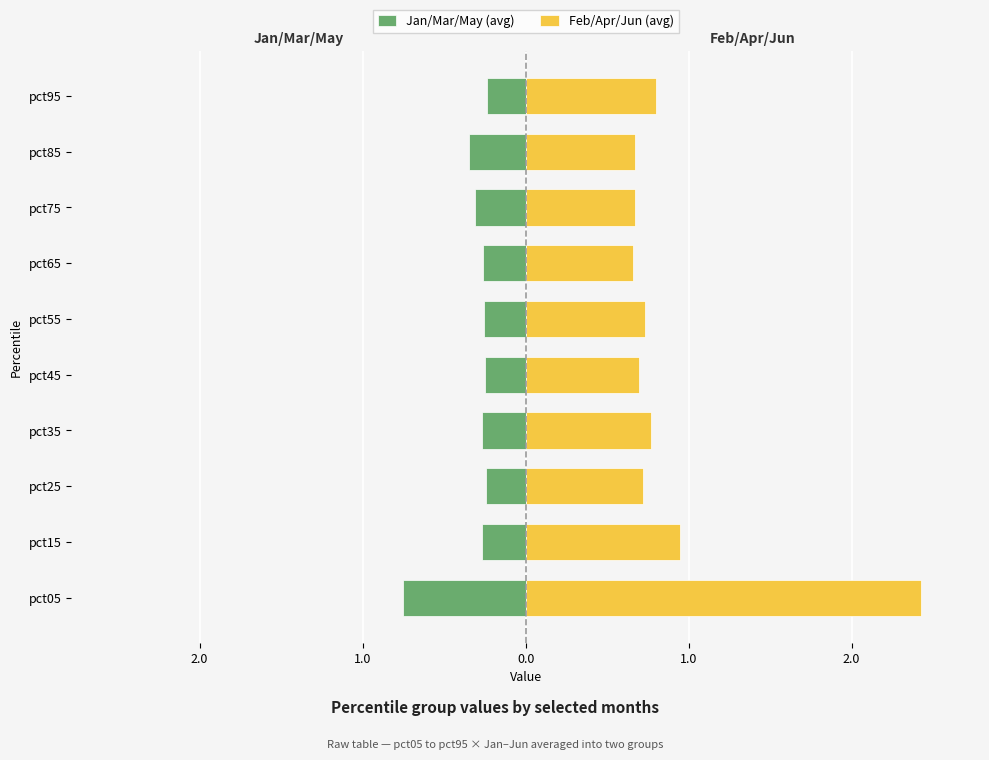

Which series has the widest spread of values?

Feb/Apr/Jun (avg)